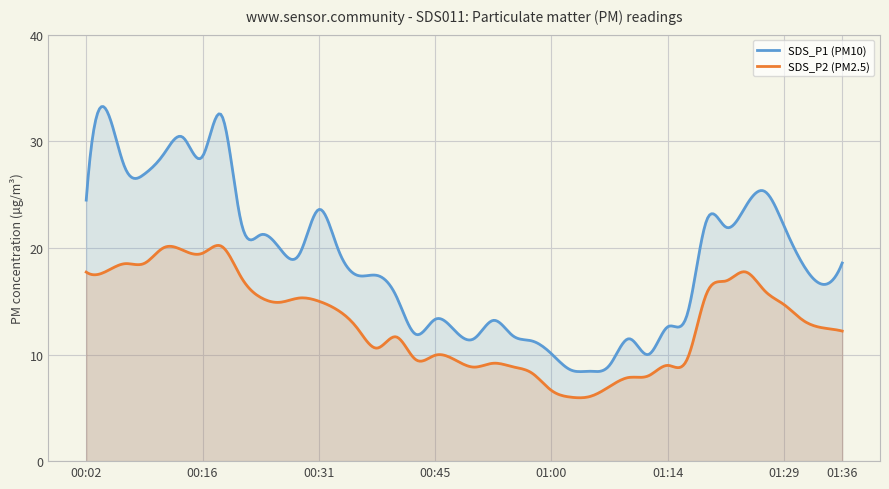

What is the difference between the SDS_P2 values at 01:34 and 01:19?

3.2